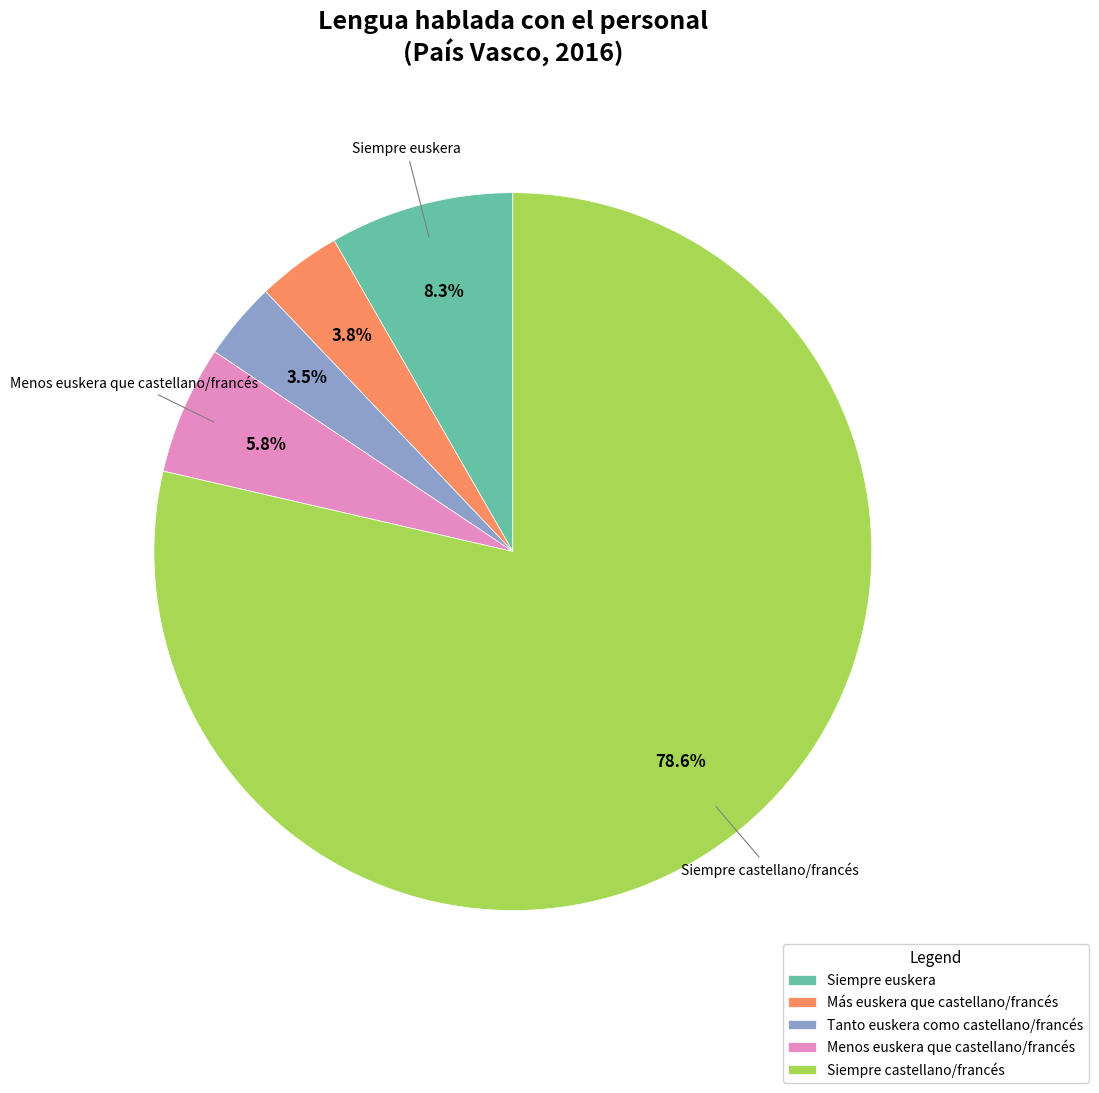

Combined, what portion of the pie is Tanto euskera como castellano/francés and Siempre euskera?

11.8%